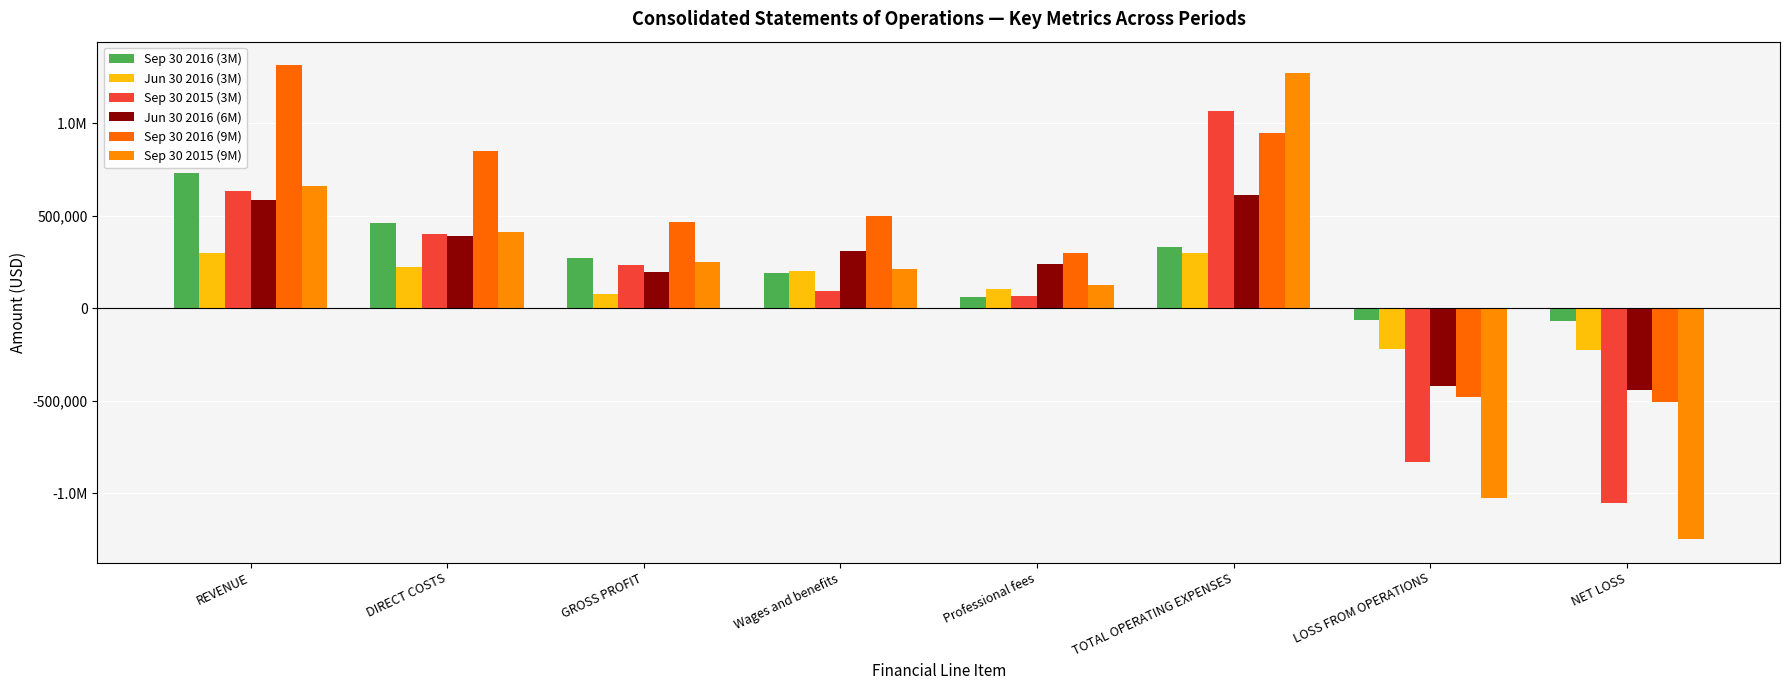

Is it true that Sep 30 2016 (9M) equals 113863 at GROSS PROFIT?

False